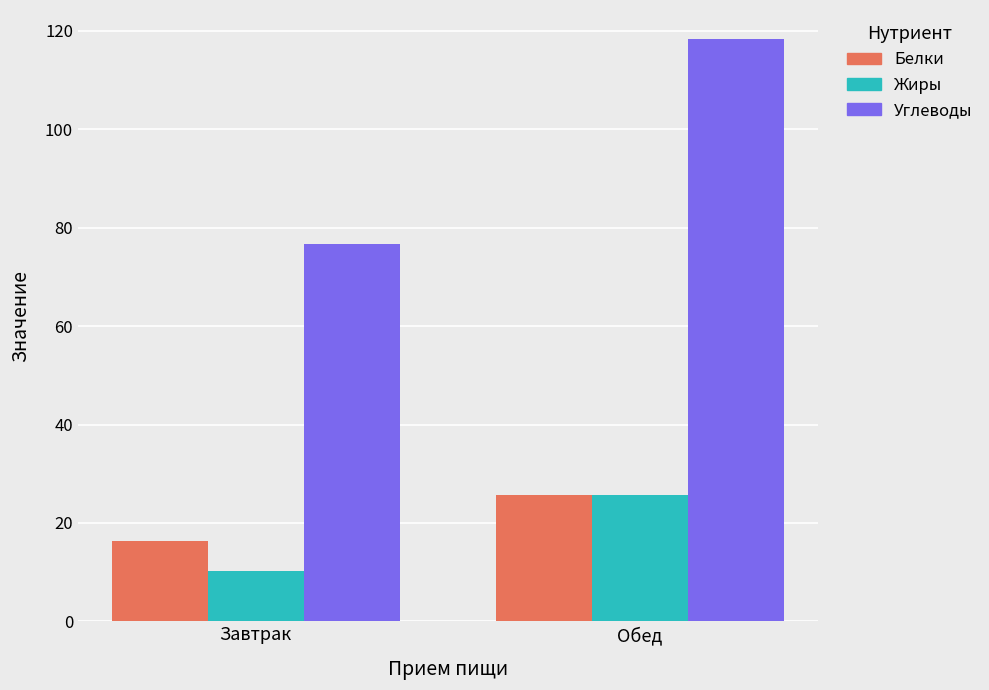

What value does the Жиры series have at Обед?

25.7